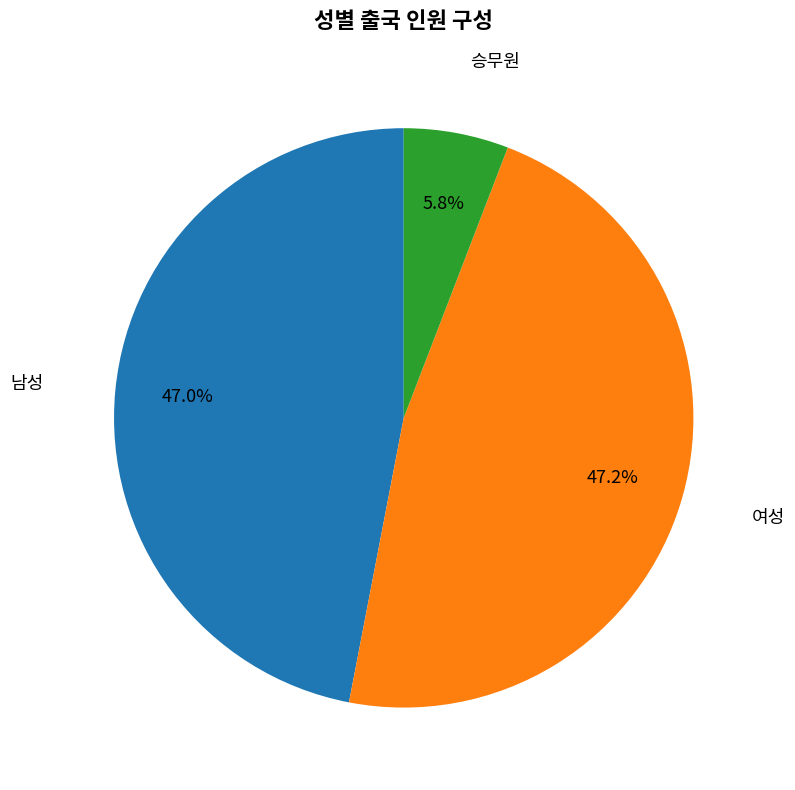

What is the smallest slice in the pie chart?

승무원